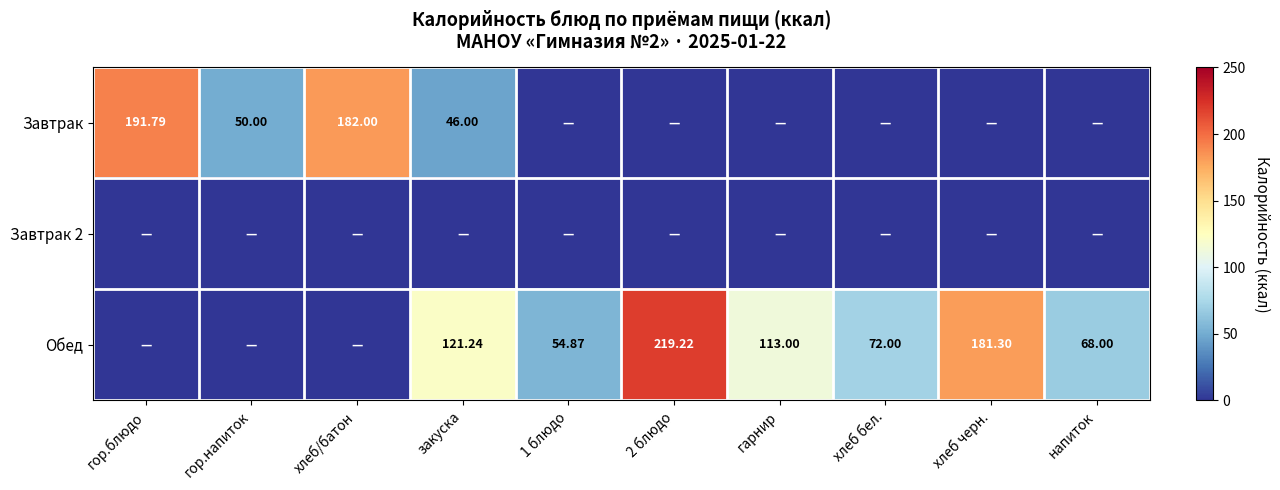

Which category has the highest value in the Завтрак series?

гор.блюдо